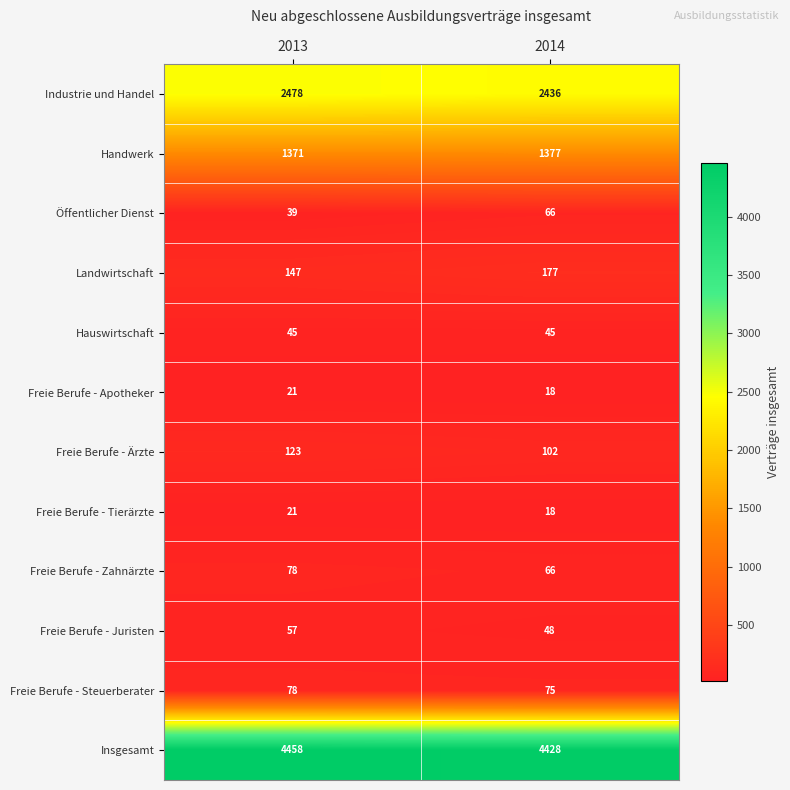

The value of Freie Berufe - Steuerberater at 2013 is 78. True or false?

True